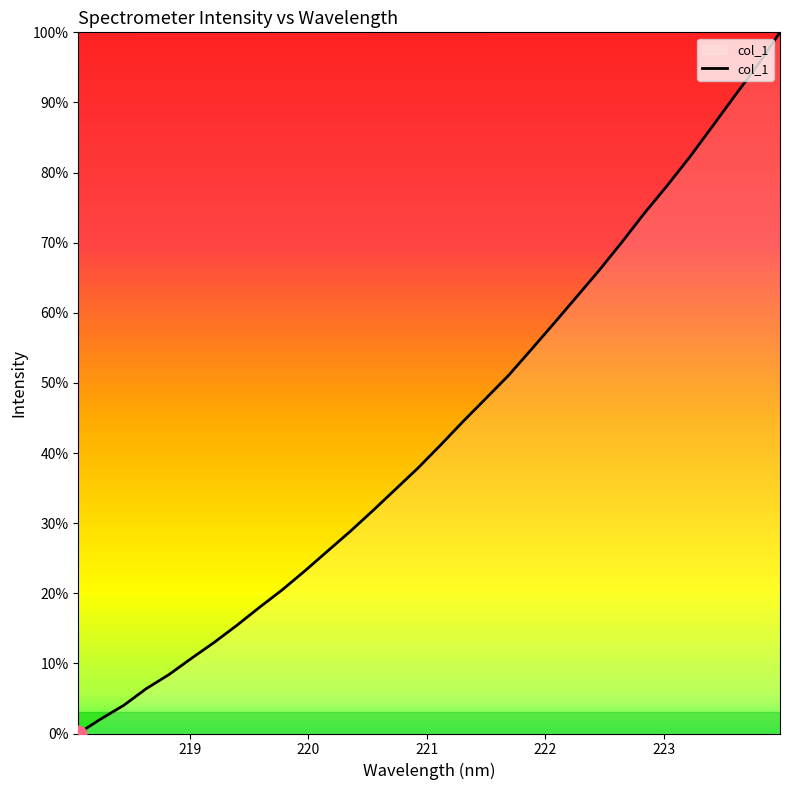

What is the greatest value displayed?

100.0